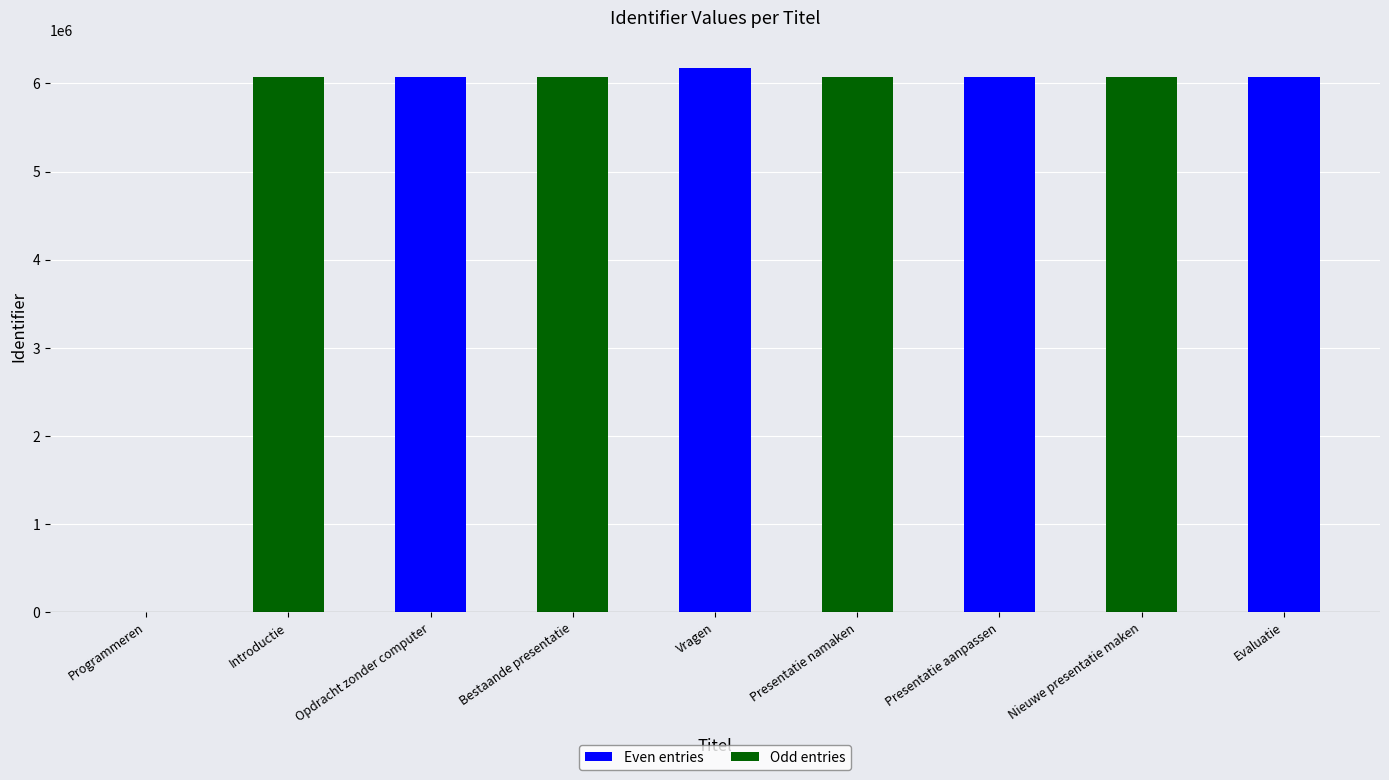

What is the sum of the values at Opdracht zonder computer and Presentatie aanpassen?

12149101